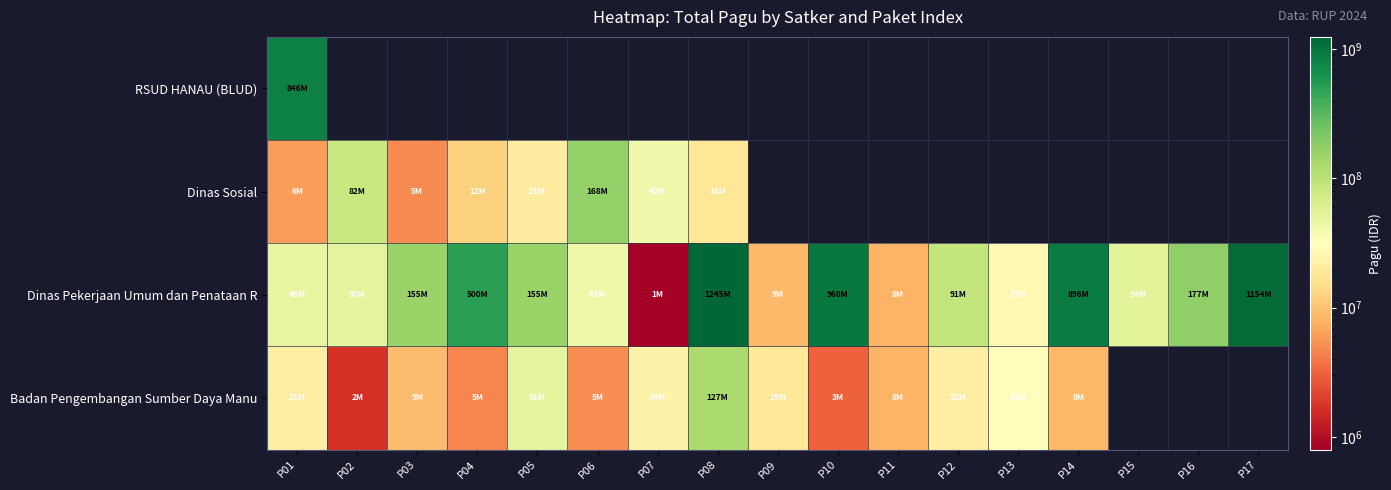

At how many categories does at least one series exceed 643261450?

5